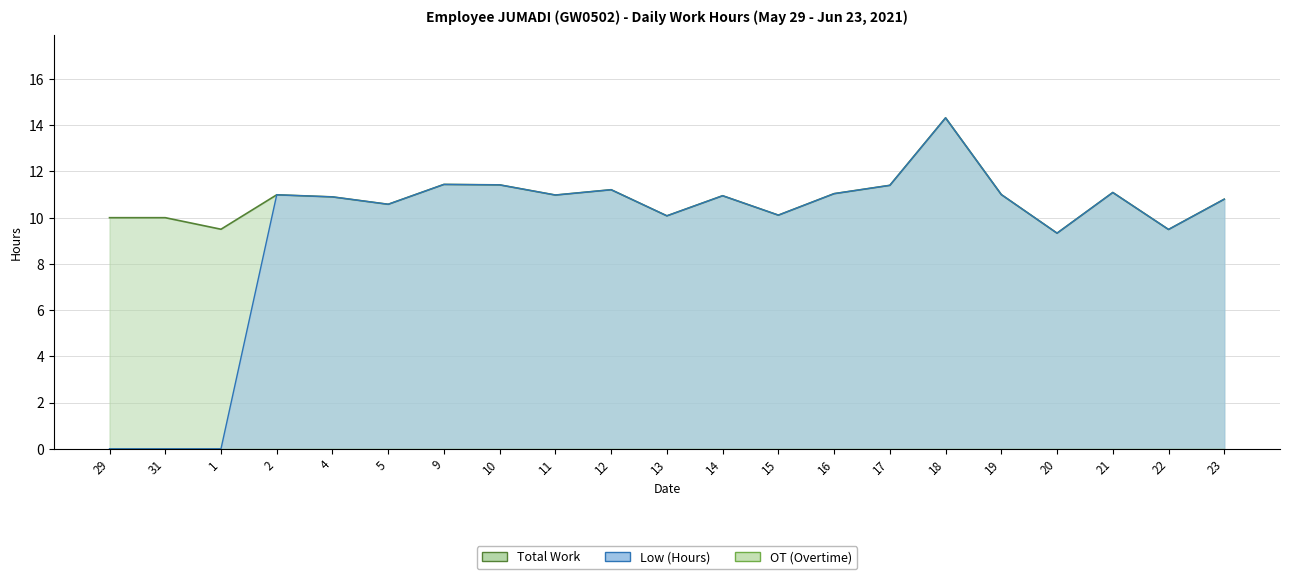

What is the total value across all series at 10?

22.8